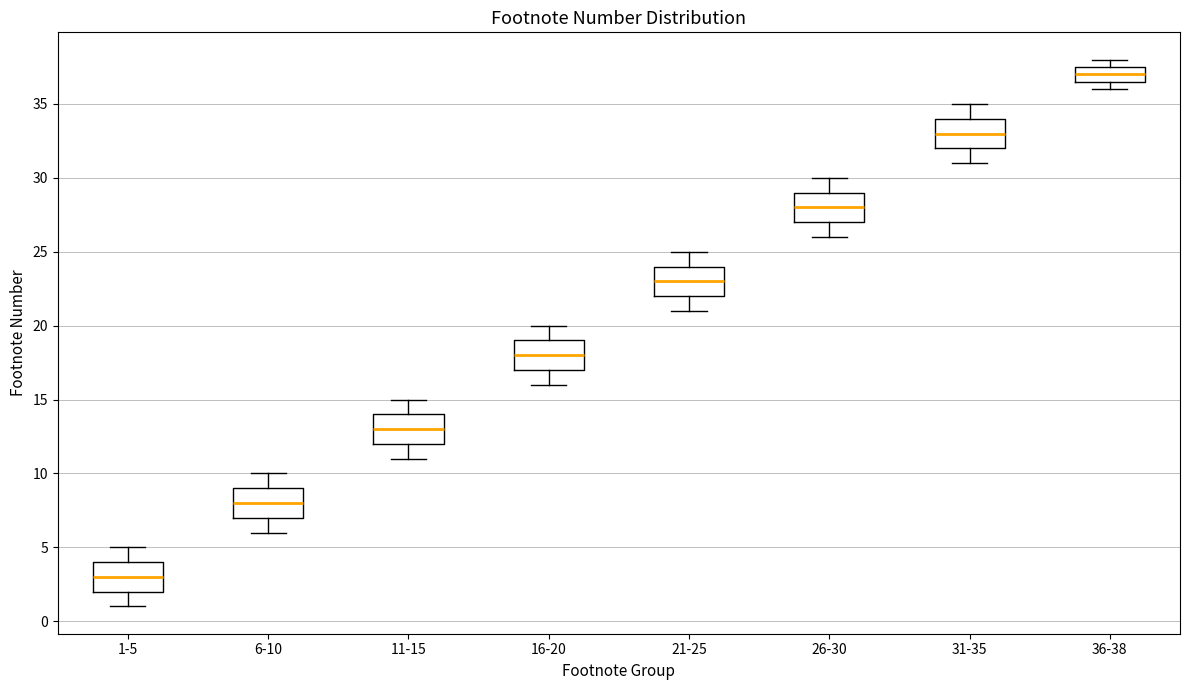

Reading left to right, read every box against the y-axis: the position of its median line, the range the box covers, and the ends of its whiskers. The values are not printed on the chart, so give them approximately, as read against the axis.

1-5: median 3.0, box 2.0 to 4.0, whiskers 1.0 to 5.0
6-10: median 8.0, box 7.0 to 9.0, whiskers 6.0 to 10.0
11-15: median 13.0, box 12.0 to 14.0, whiskers 11.0 to 15.0
16-20: median 18.0, box 17.0 to 19.0, whiskers 16.0 to 20.0
21-25: median 23.0, box 22.0 to 24.0, whiskers 21.0 to 25.0
26-30: median 28.0, box 27.0 to 29.0, whiskers 26.0 to 30.0
31-35: median 33.0, box 32.0 to 34.0, whiskers 31.0 to 35.0
36-38: median 37.0, box 36.5 to 37.5, whiskers 36.0 to 38.0